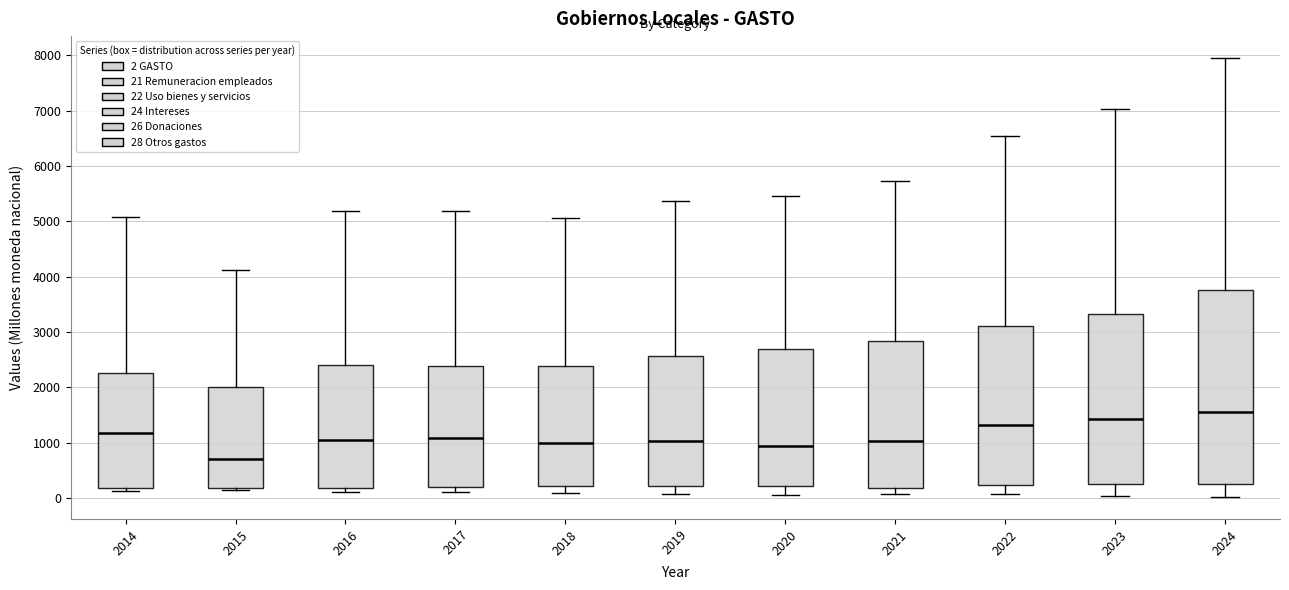

Where is the upper edge of the box at x = 2020 on the y-axis? The values are not printed on the chart, so give them approximately, as read against the axis.

2700